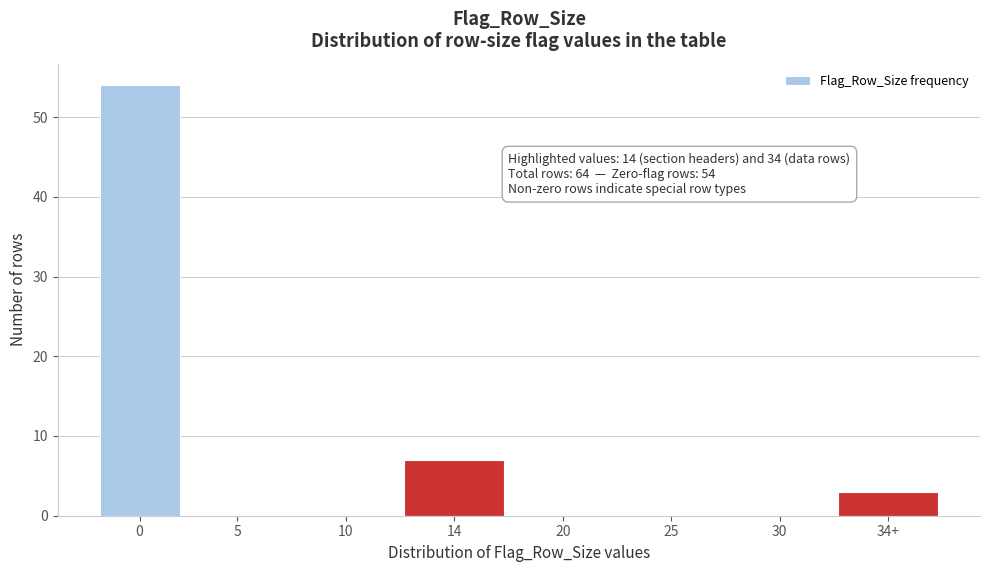

Reading left to right, transcribe all the data shown in this chart.

0=54	5=0	10=0	14=7	20=0	25=0	30=0	34+=3